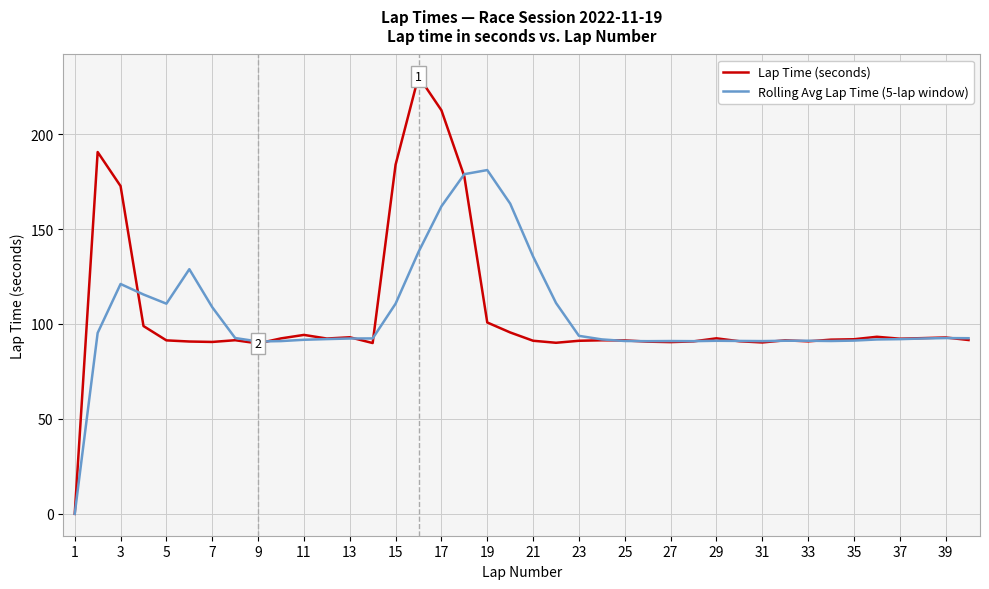

What is the highest value of the Lap Time (seconds) series?

230.4